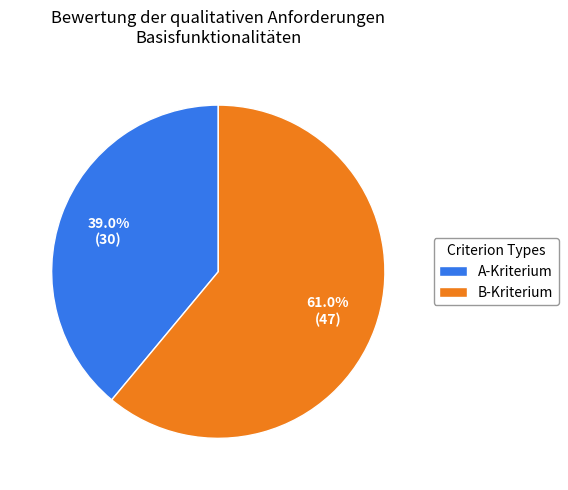

How many segments does this pie chart have?

2